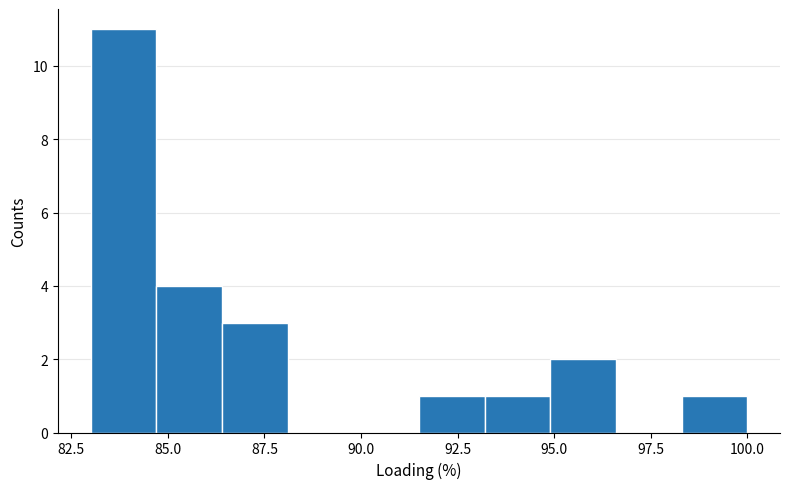

Around what value on the x-axis is the tallest bar? Give the approximate position of its centre, as read against the axis.

84.0